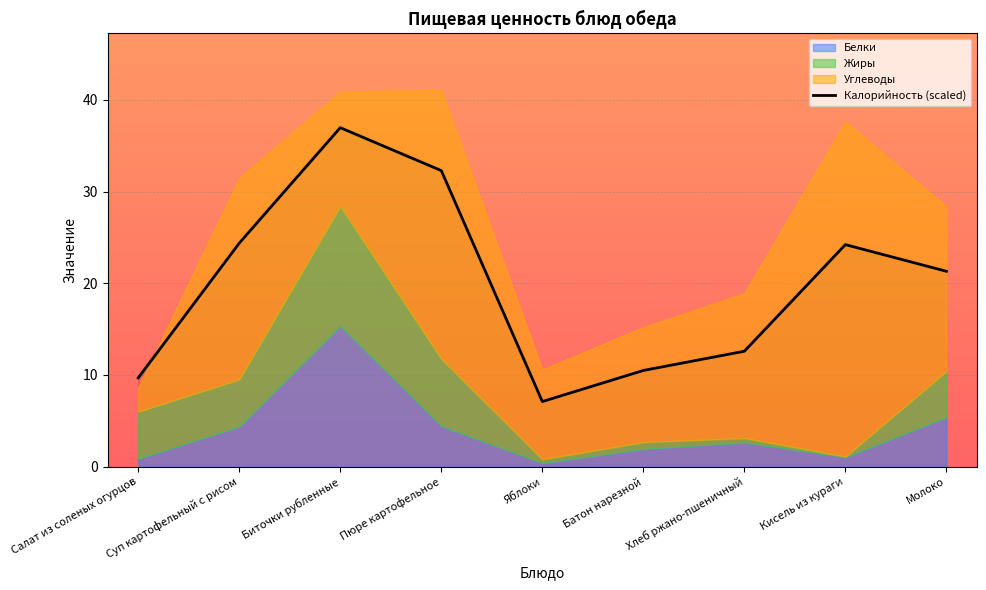

At which category does the chart reach its minimum across all series?

Яблоки